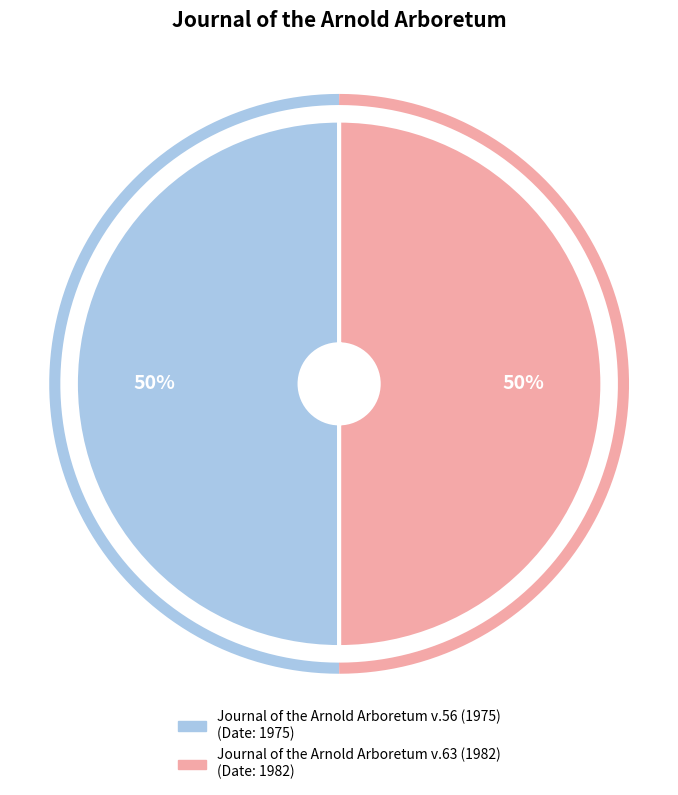

What percentage do Journal of the Arnold Arboretum v.63 (1982) and Journal of the Arnold Arboretum v.56 (1975) together represent?

100.0%